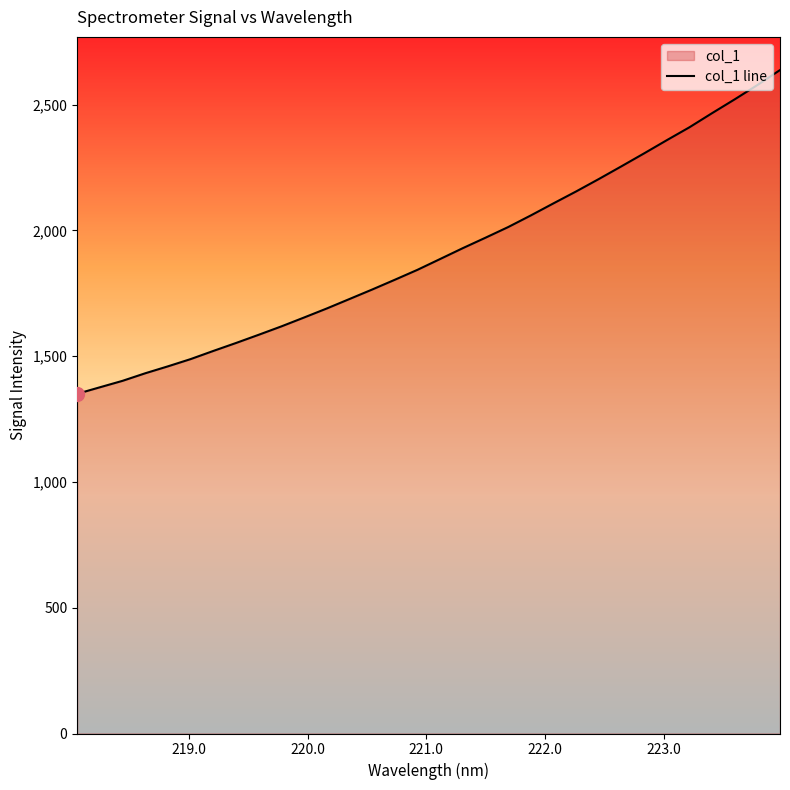

How many lines are shown in the chart?

1